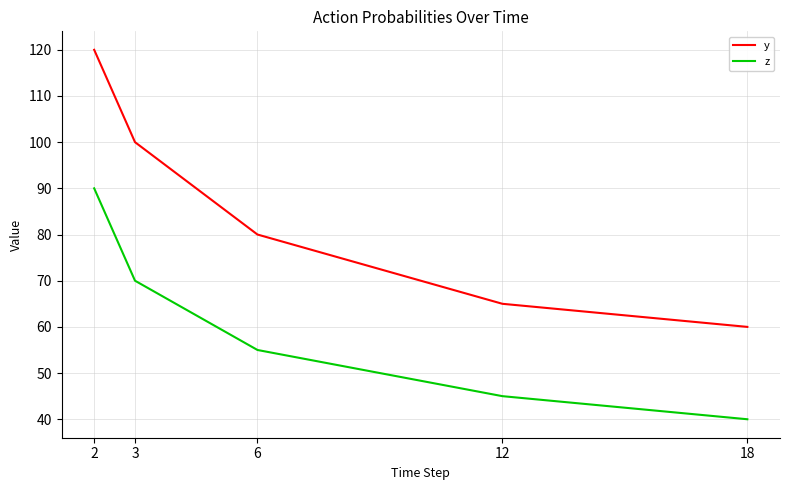

Rank the series at 12 from lowest to highest value.

z, y